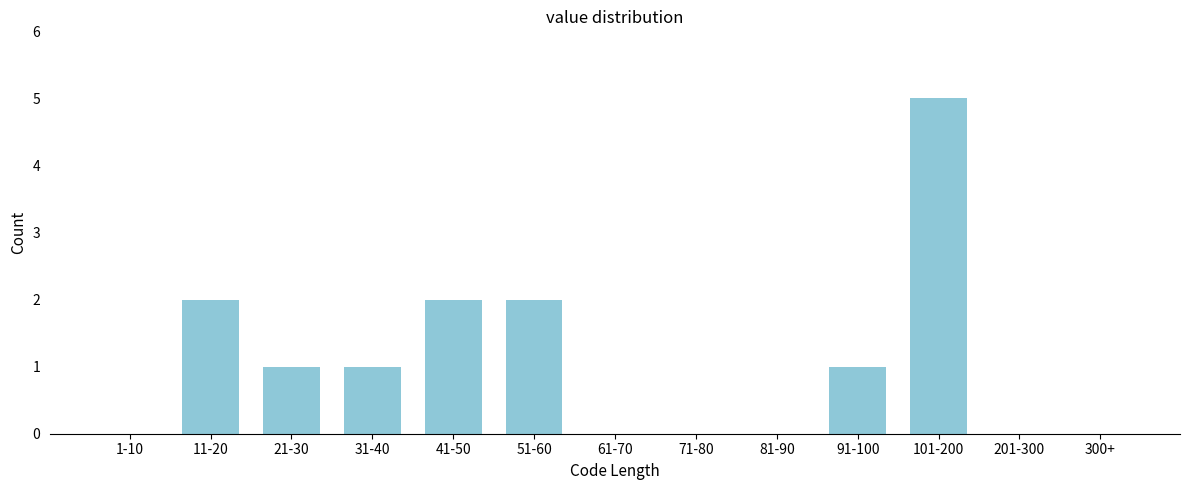

Reading right to left, extract all data points from this chart.

300+=0	201-300=0	101-200=5	91-100=1	81-90=0	71-80=0	61-70=0	51-60=2	41-50=2	31-40=1	21-30=1	11-20=2	1-10=0